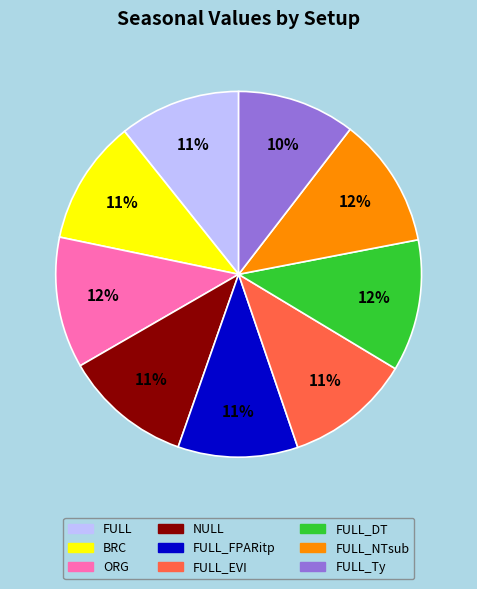

To the nearest percent, what is the average slice percentage?

11%